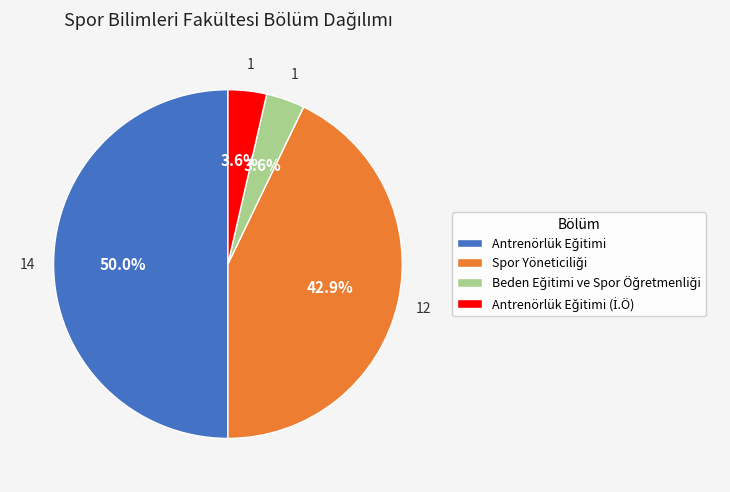

Does Antrenörlük Eğitimi represent more than half of the total?

No